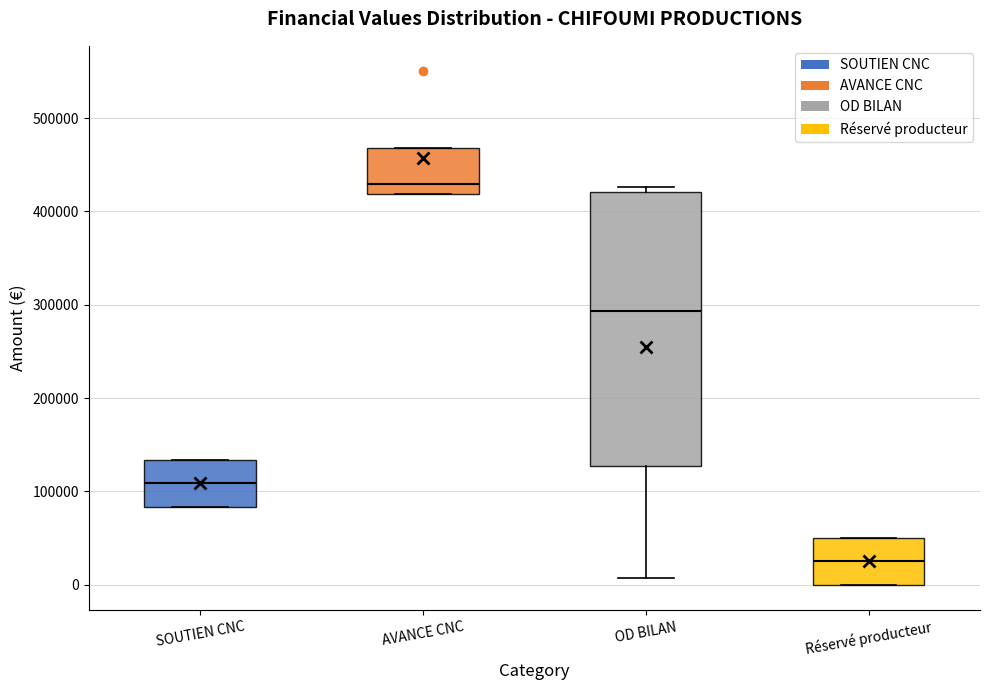

Reading left to right, read every box against the y-axis: the position of its median line, the range the box covers, and the ends of its whiskers. The values are not printed on the chart, so give them approximately, as read against the axis.

SOUTIEN CNC: median 110000, box 80000 to 130000, whiskers 80000 to 130000
AVANCE CNC: median 430000, box 420000 to 470000, whiskers 420000 to 470000
OD BILAN: median 290000, box 130000 to 420000, whiskers 10000 to 430000
Réservé producteur: median 30000, box 0 to 50000, whiskers 0 to 50000